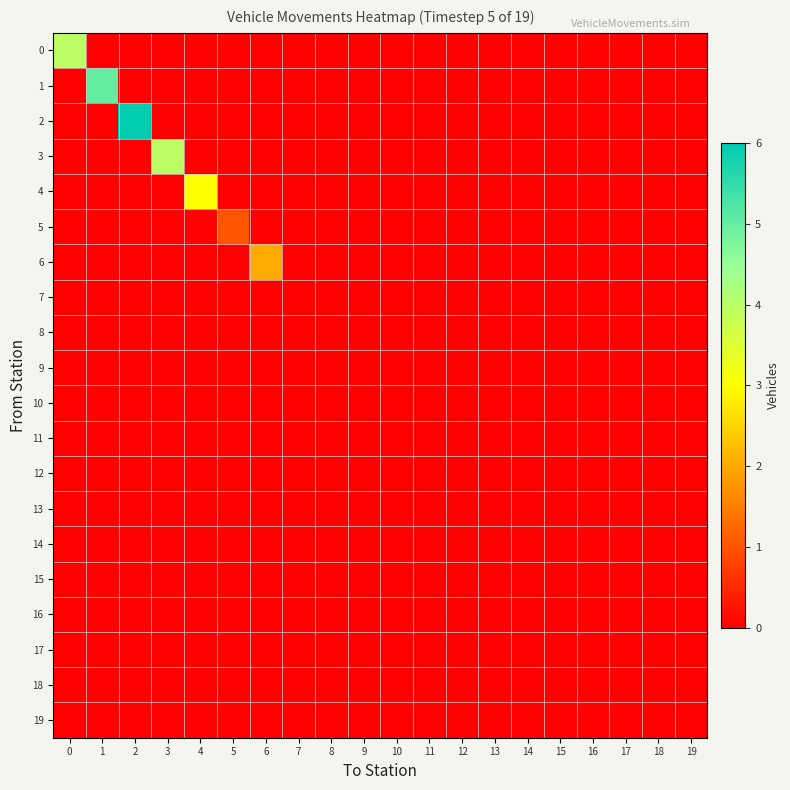

How many data points does each series have?

20